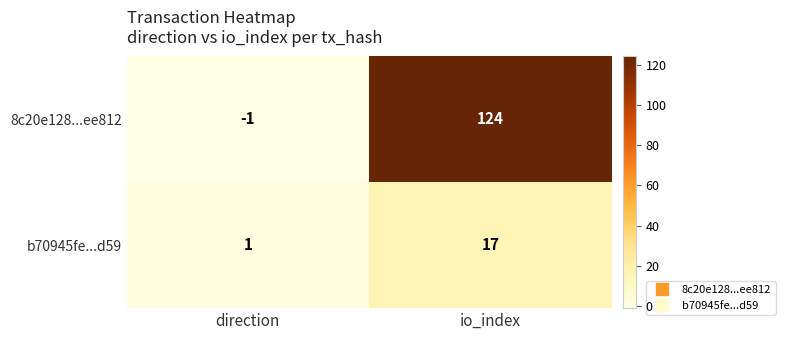

At which label is 8c20e128...ee812 closest to 61?

direction